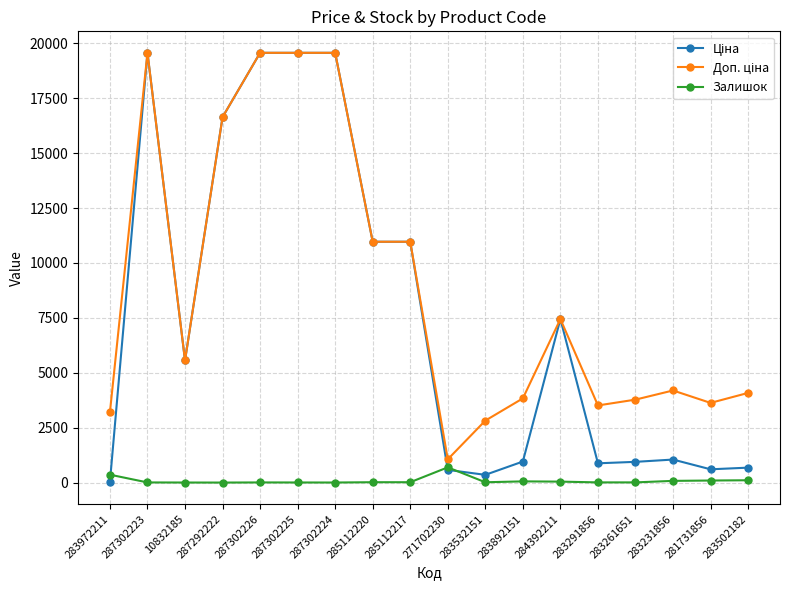

Does the chart have visible grid lines?

Yes